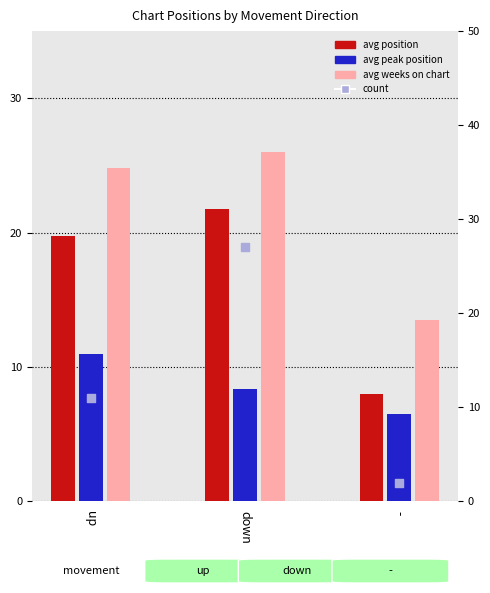

Which series has the largest total across all categories?

avg weeks on chart